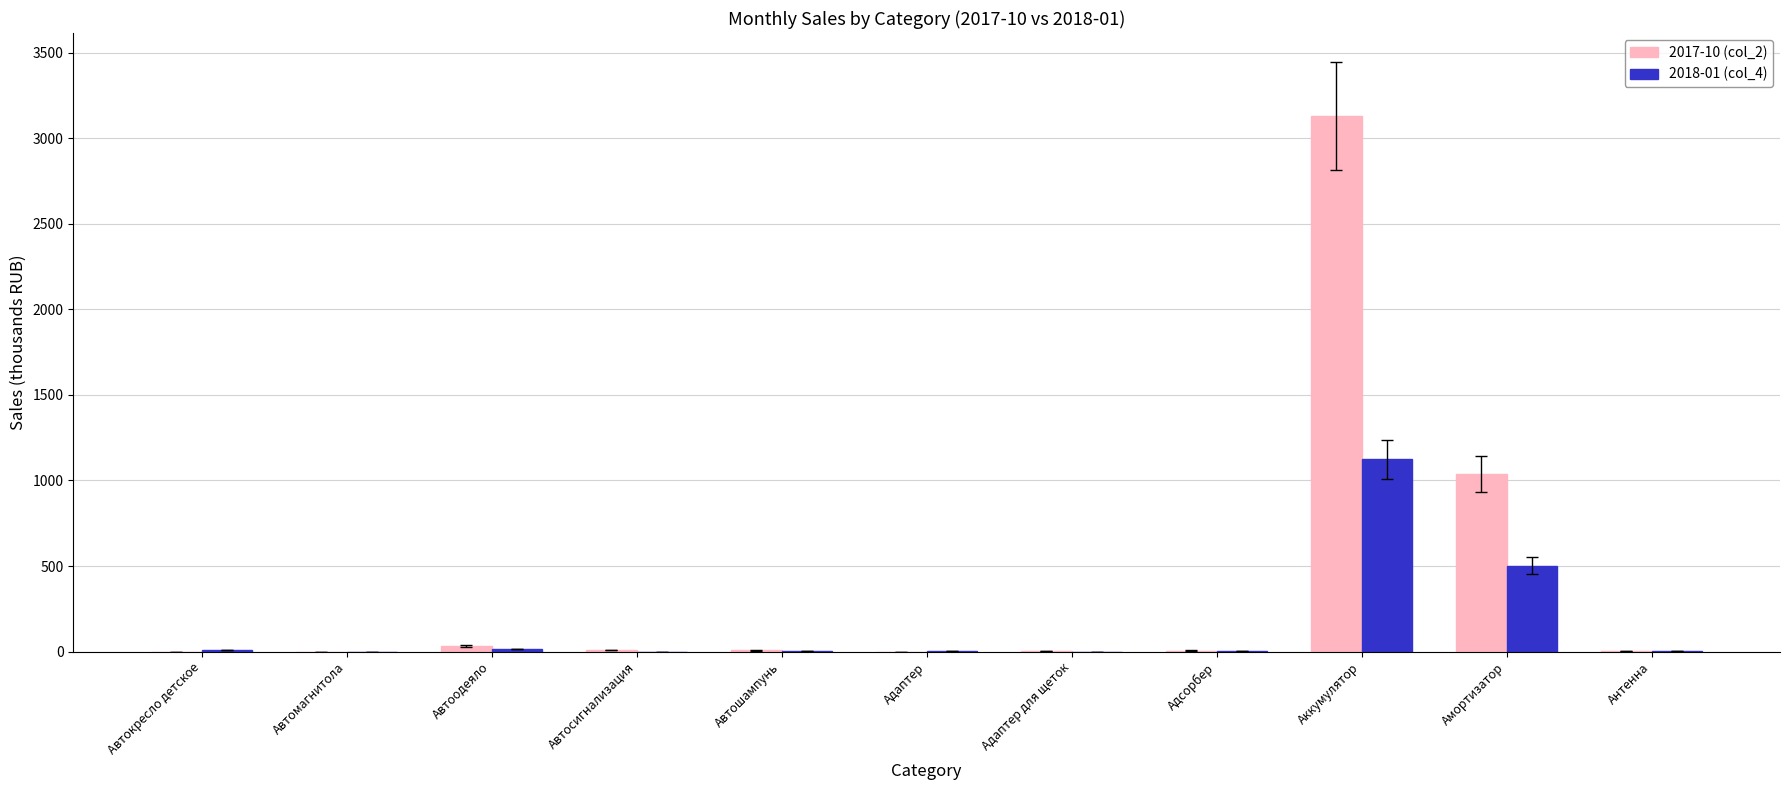

What are all the series names shown in the legend?

2017-10 (col_2), 2018-01 (col_4)